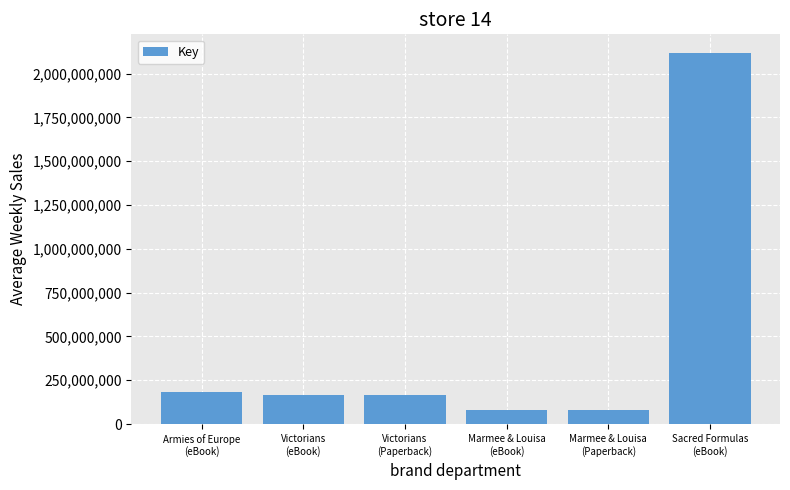

What is the sum of all values?

2789085663